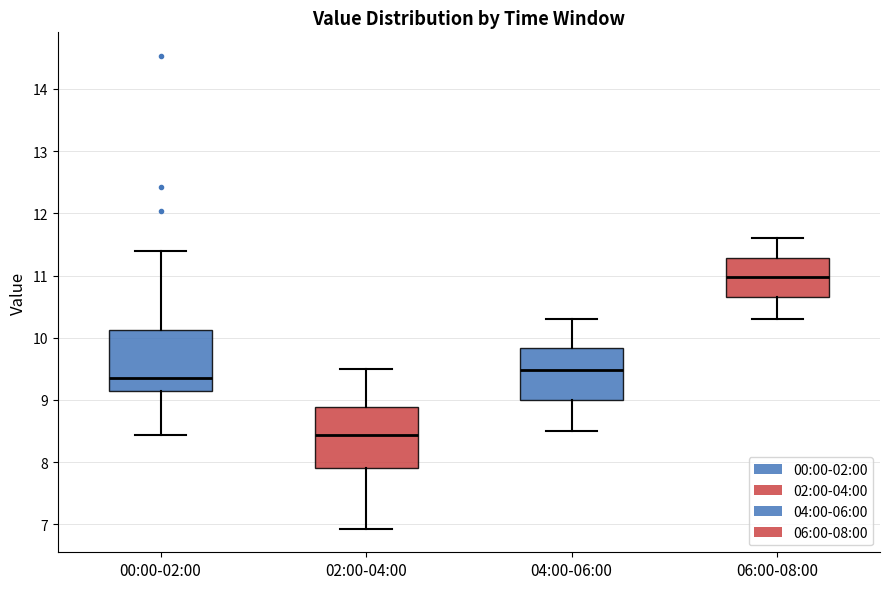

Where does the median line of the box for 02:00-04:00 sit on the y-axis? The values are not printed on the chart, so give them approximately, as read against the axis.

8.4